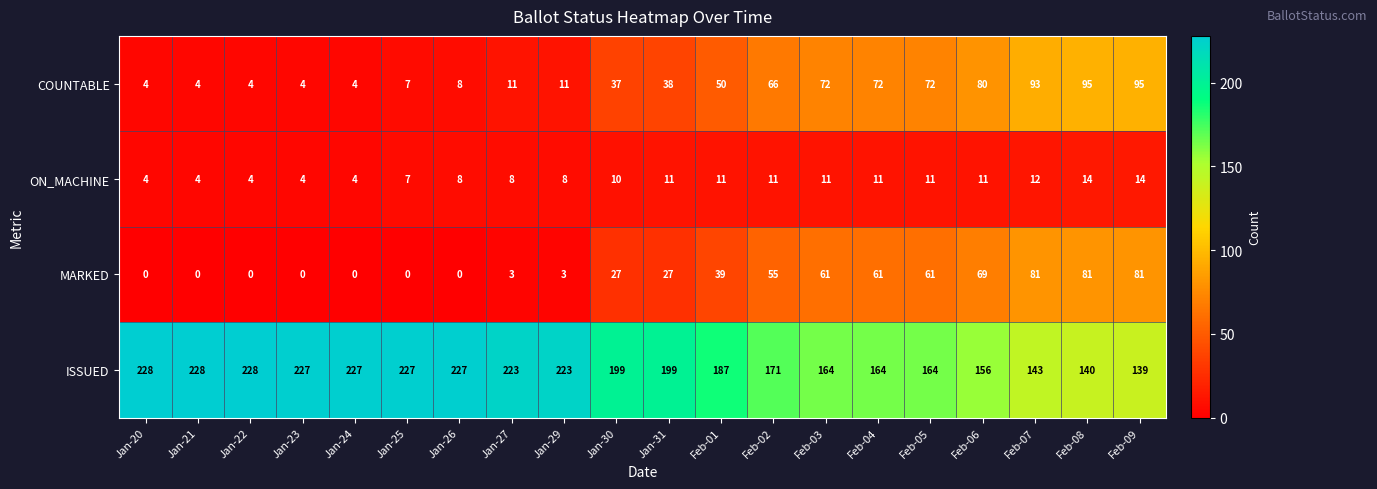

Rank the series by their maximum value, from lowest to highest.

ON_MACHINE, MARKED, COUNTABLE, ISSUED